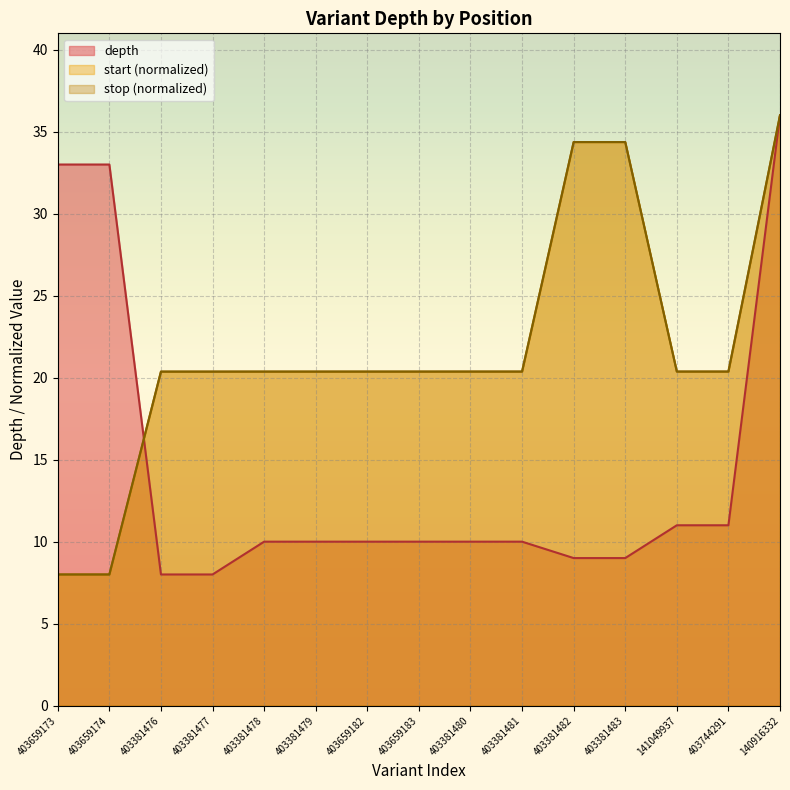

Reading right to left, list all the values displayed in this chart.

depth: 36.0	11.0	11.0	9.0	9.0	10.0	10.0	10.0	10.0	10.0	10.0	8.0	8.0	33.0	33.0
start: 36.0	20.4	20.4	34.4	34.4	20.4	20.4	20.4	20.4	20.4	20.4	20.4	20.4	8.0	8.0
stop: 36.0	20.4	20.4	34.4	34.4	20.4	20.4	20.4	20.4	20.4	20.4	20.4	20.4	8.0	8.0